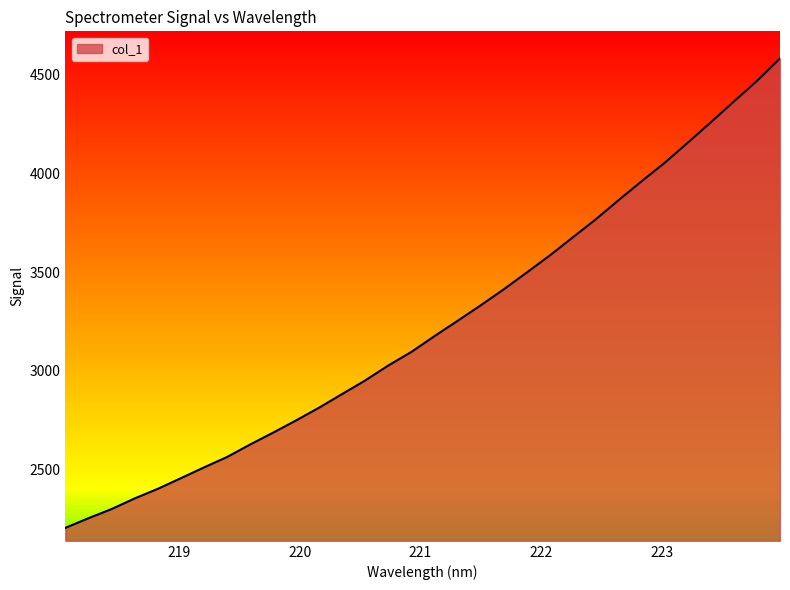

List the labels in order of value, smallest first.

218.0596, 218.2508, 218.442, 218.6332, 218.8244, 219.0156, 219.2067, 219.3979, 219.589, 219.7801, 219.9712, 220.1623, 220.3533, 220.5444, 220.7354, 220.9264, 221.1174, 221.3083, 221.4993, 221.6902, 221.8812, 222.0721, 222.263, 222.4538, 222.6447, 222.8355, 223.0264, 223.2172, 223.408, 223.5987, 223.7895, 223.9802